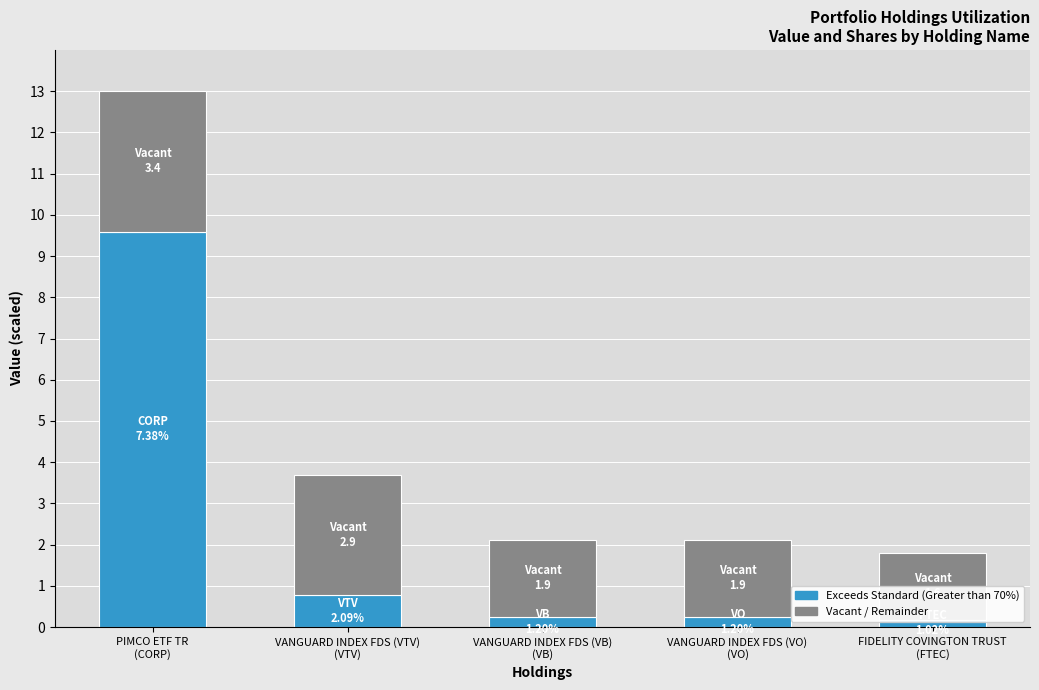

Where is Exceeds Standard (Greater than 70%) nearest to the value 4?

VANGUARD INDEX FDS (VTV)
(VTV)